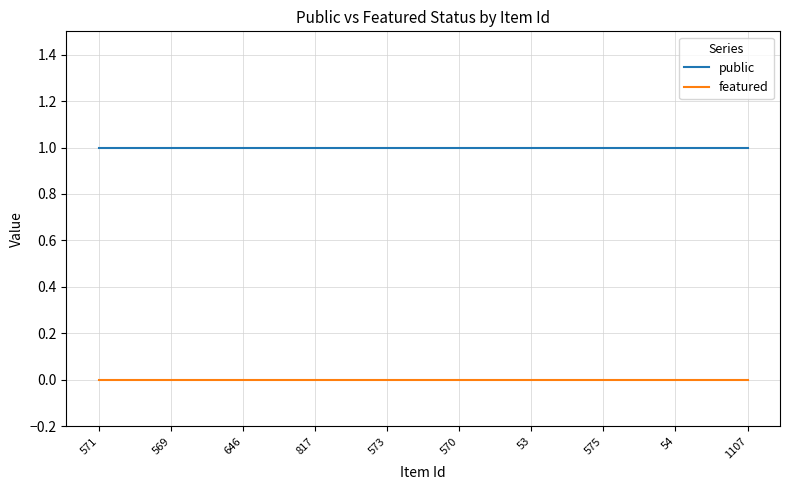

List the series in order of their overall mean, lowest first.

featured, public